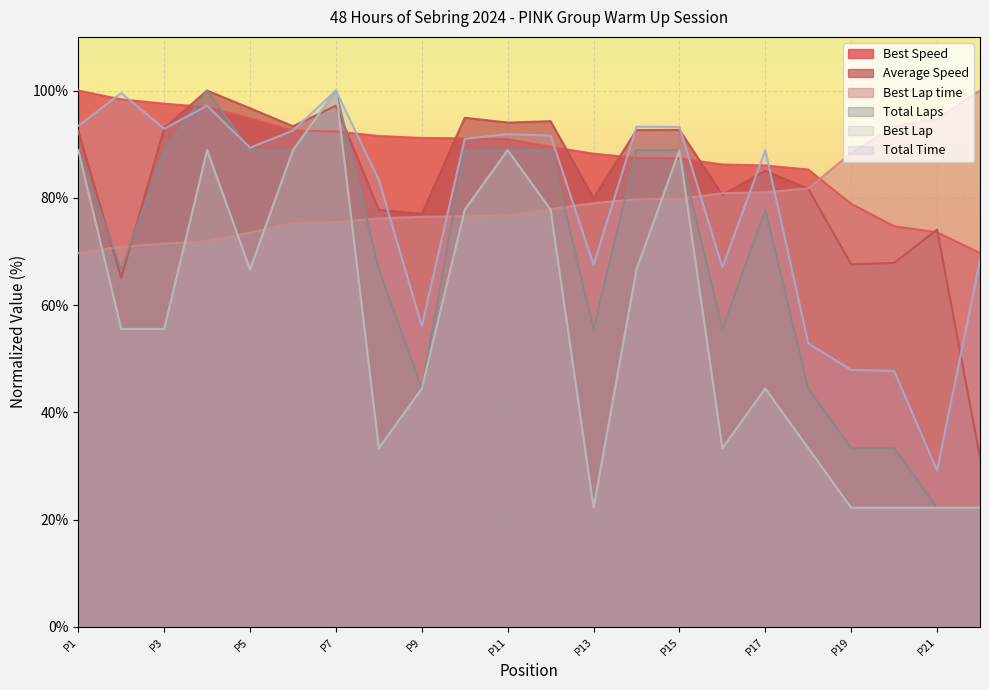

Which series ends up on top after the final intersection of Total Laps and Best Lap time?

Best Lap time